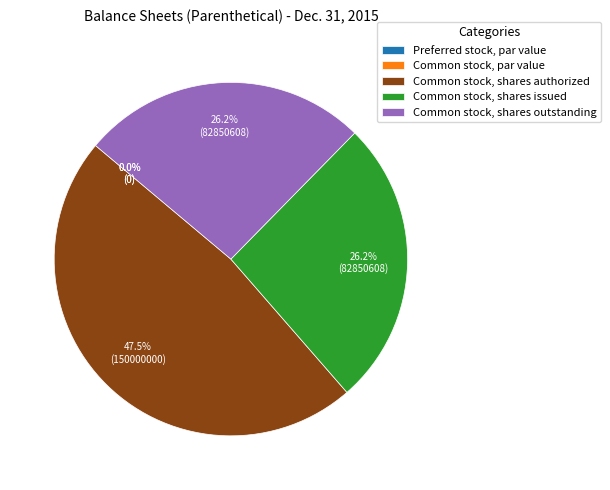

Which slice is the smallest?

Preferred stock, par value